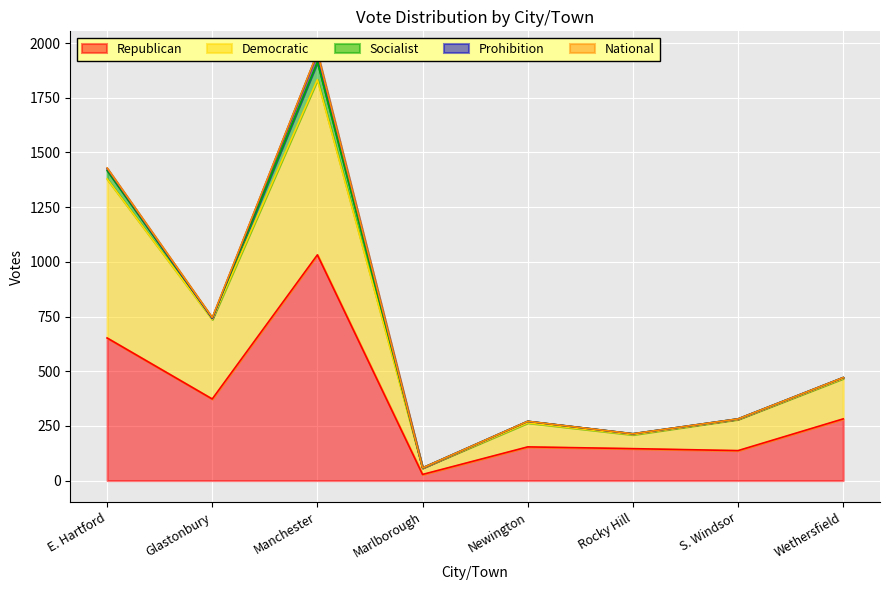

What is the label of the 2nd point from the left?

Glastonbury